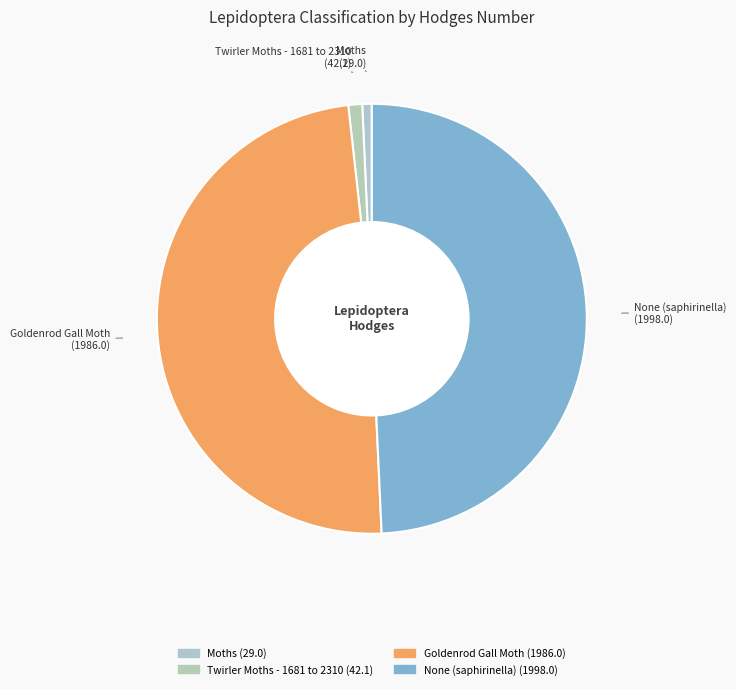

How many slices are in this pie chart?

4